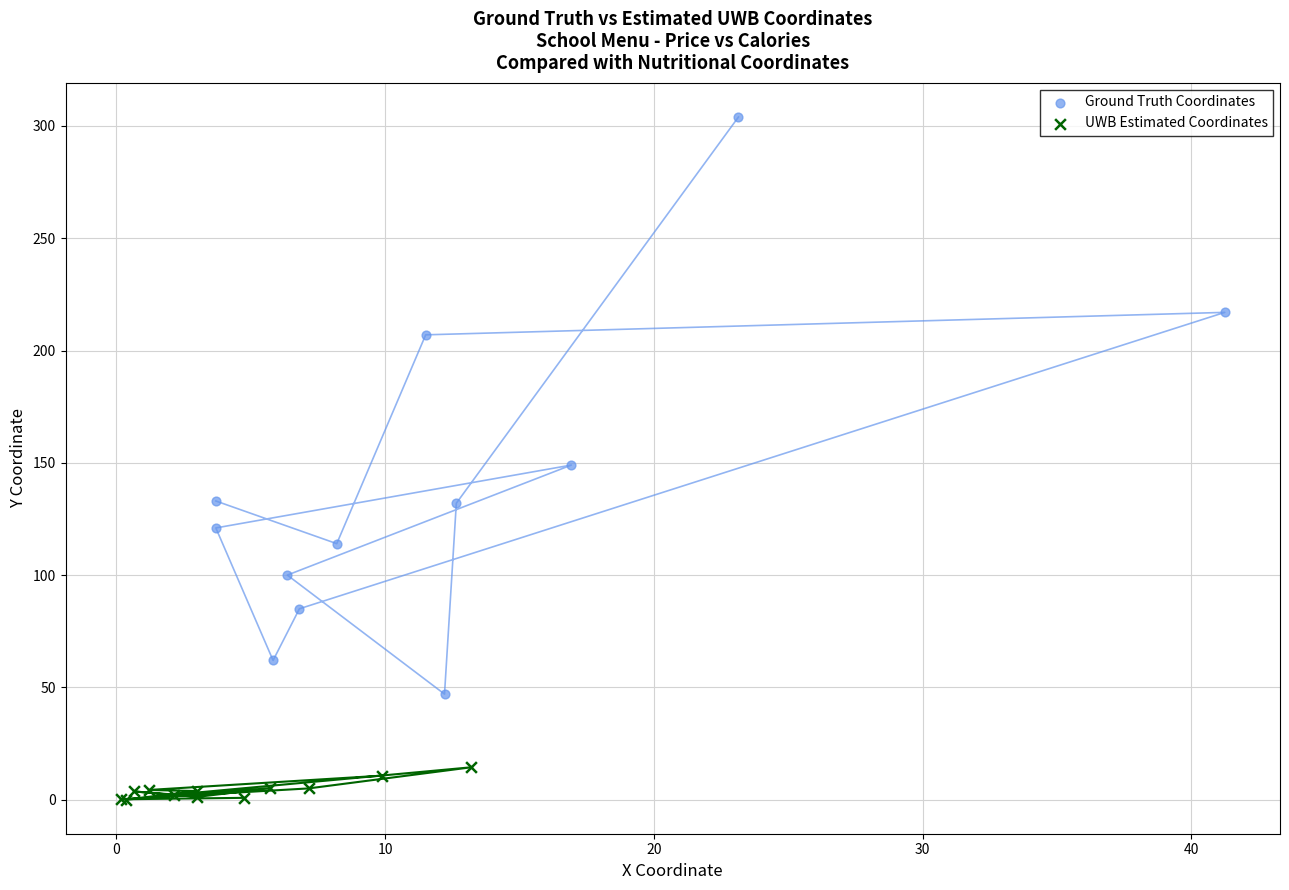

What are all the series names shown in the legend?

Ground Truth Coordinates, UWB Estimated Coordinates